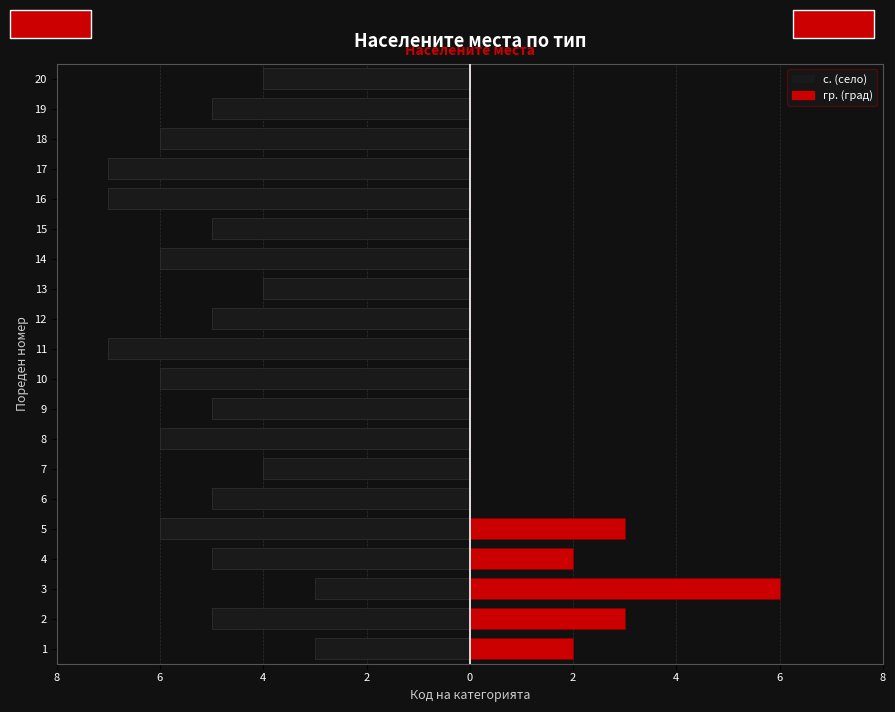

Count the с. (село) values in the range -6 to -4.

15